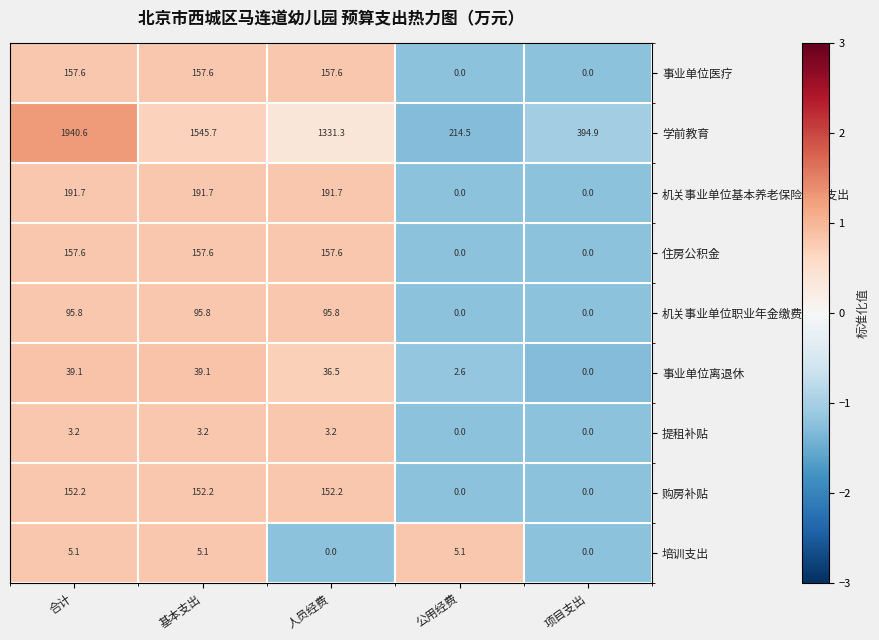

The value of 购房补贴 at 公用经费 is 70.8. True or false?

False